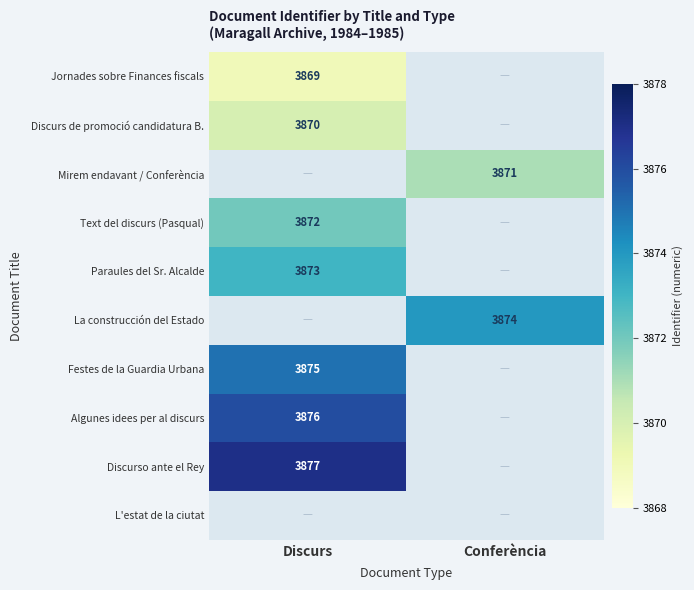

The value of La construcción del Estado at Conferència is 3874. True or false?

True